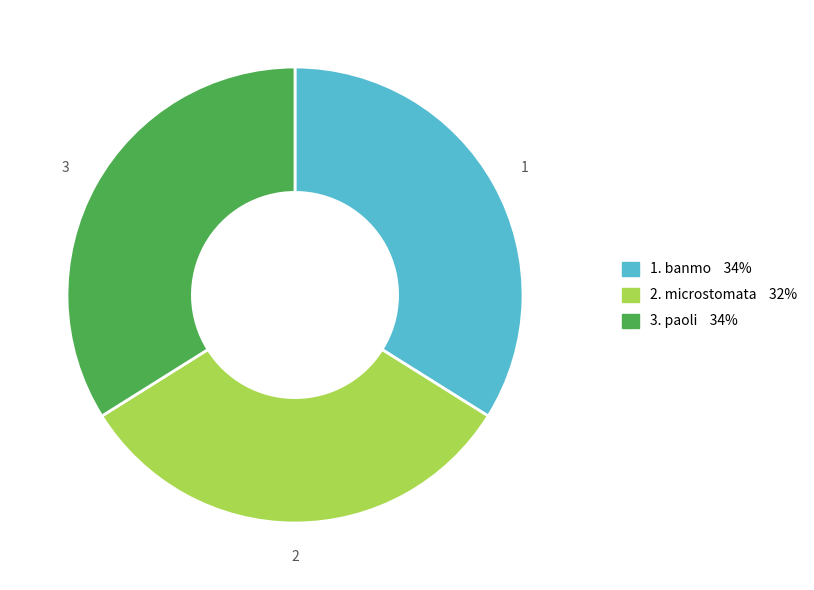

Do 1. banmo 34% and 2. microstomata 32% together represent more than half of the pie?

Yes